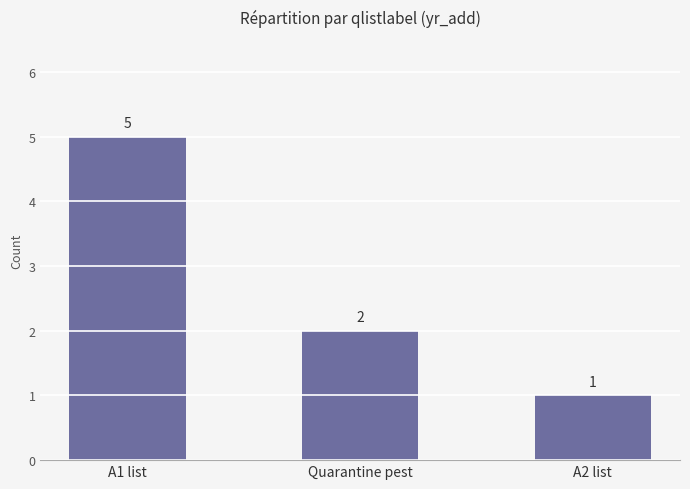

Read the value at Quarantine pest.

2